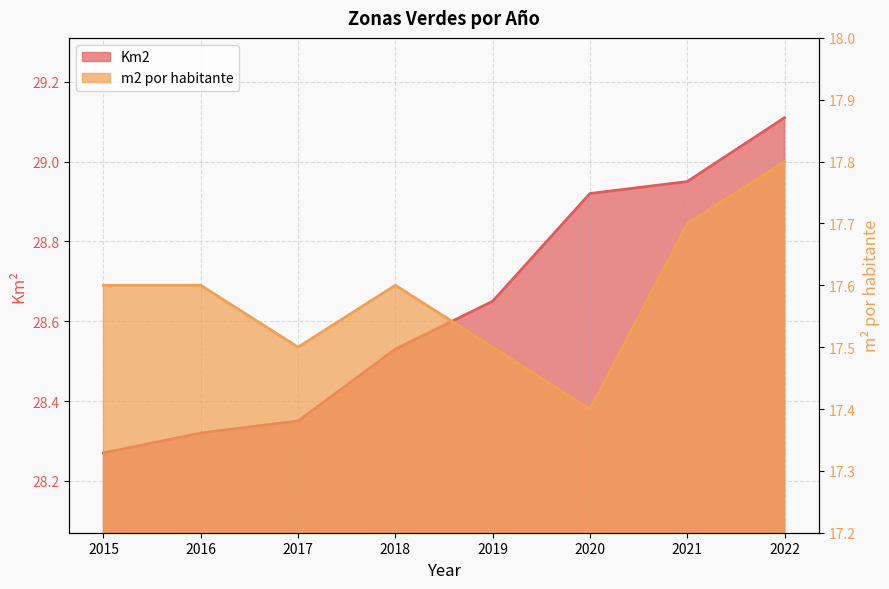

How many m2 por habitante values are between 17 and 18?

8